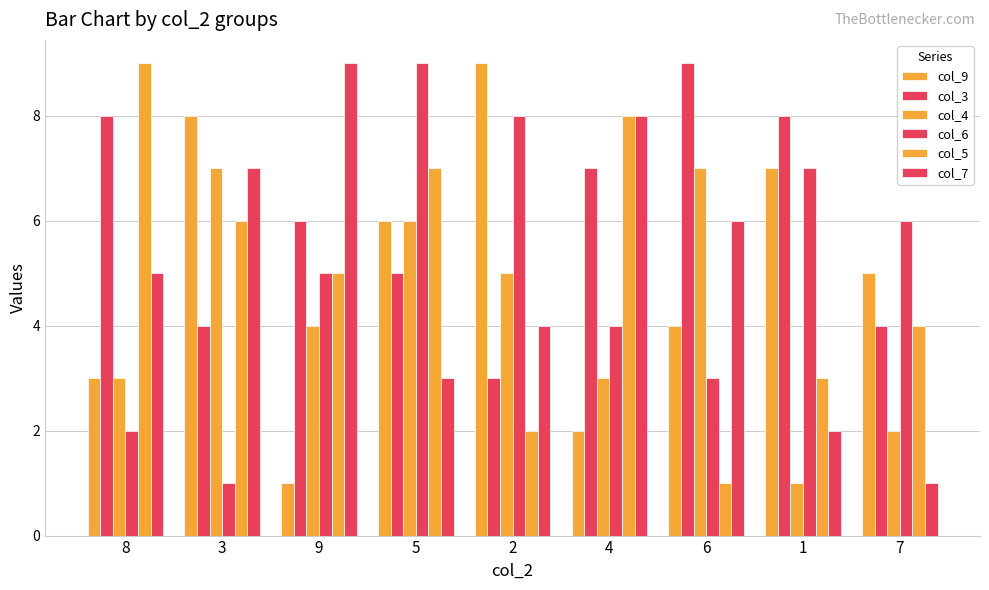

What is the lowest value of the col_7 series?

1